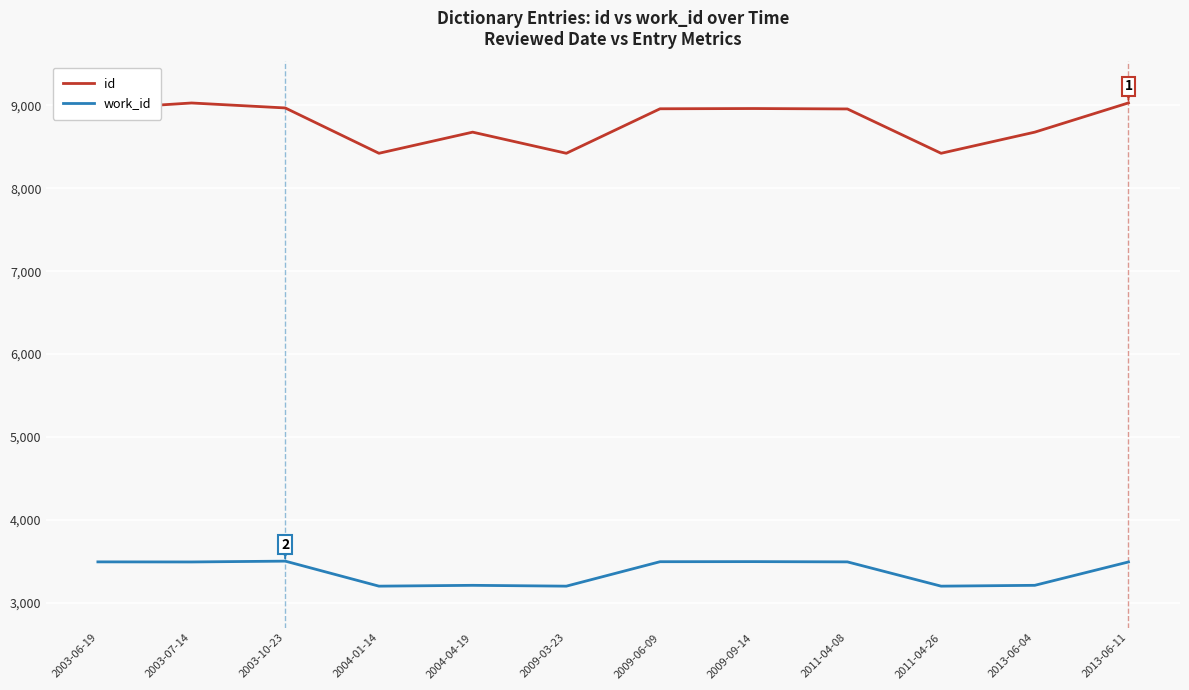

What is the difference between the maximum and minimum values in the work_id series?

302